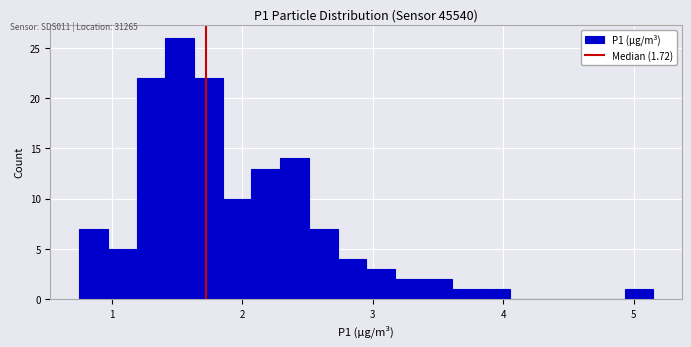

Around what value on the x-axis is the tallest bar? Give the approximate position of its centre, as read against the axis.

1.5